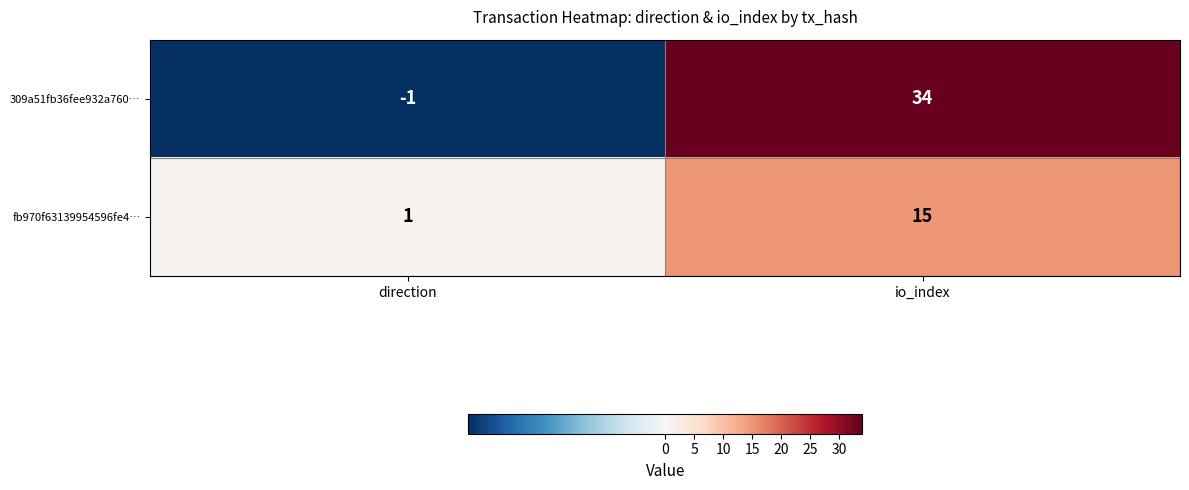

What is the sum of the 309a51fb36fee932a760… values at io_index and direction?

33